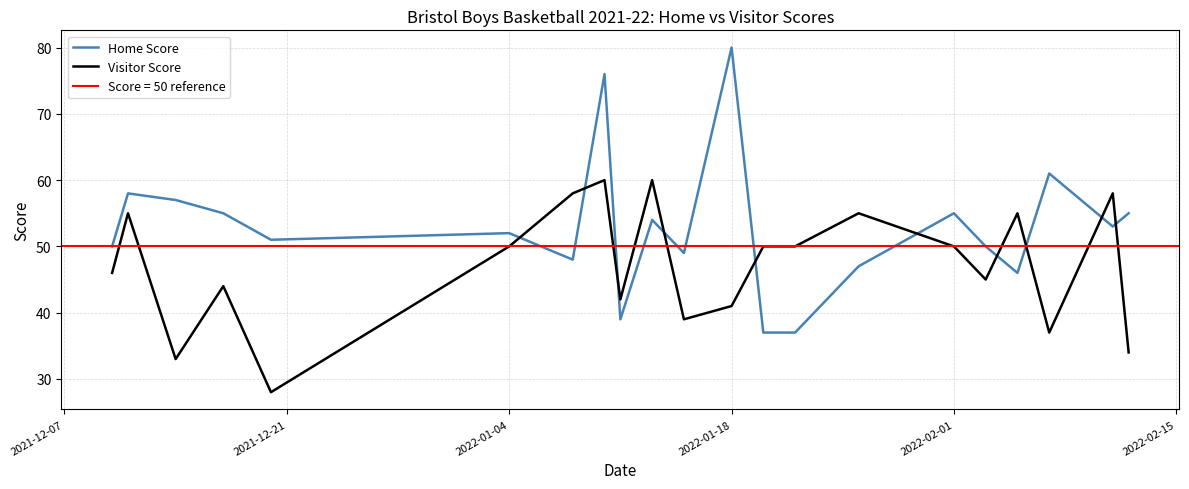

Is it true that Home Score equals 52 at 2022-01-04?

True